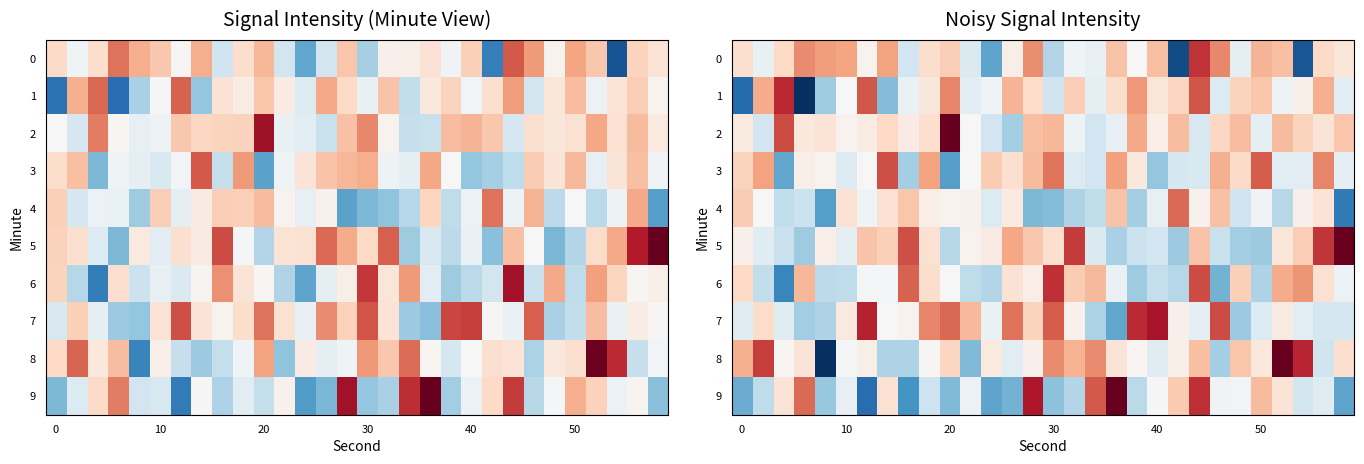

What is the difference between the second highest and minimum values in the 9 series?

19.7